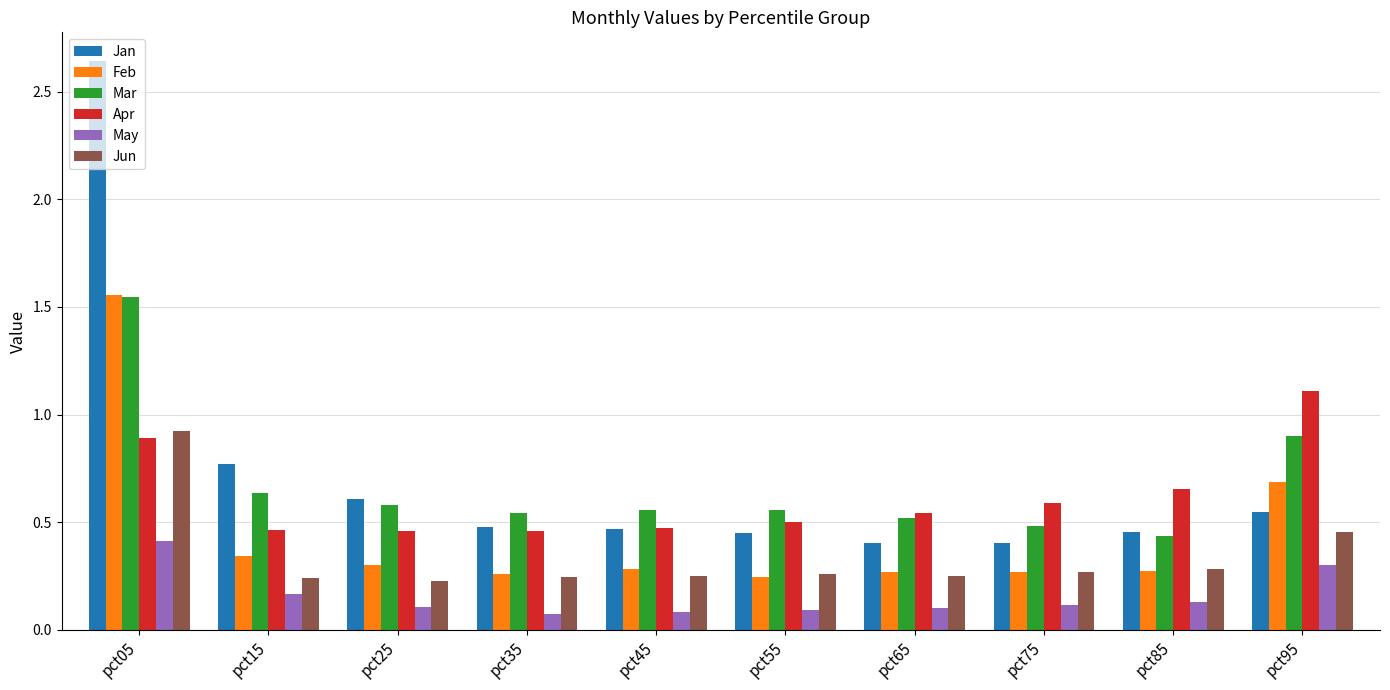

Are the bars horizontal?

No